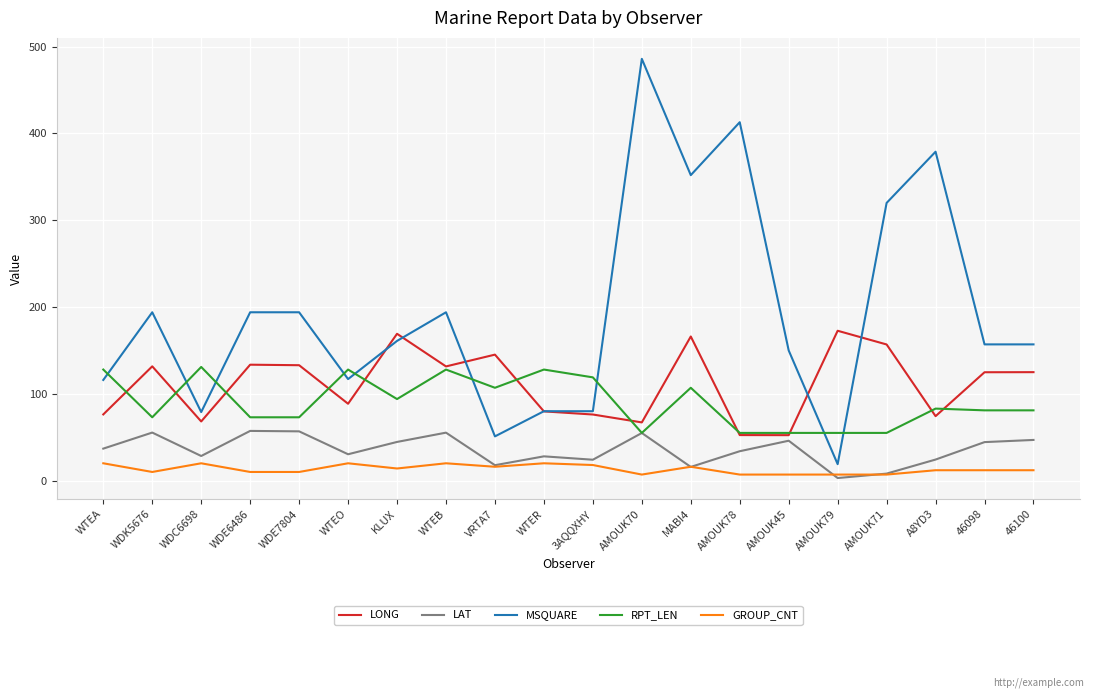

What is the spread (max minus min) of values at 3AQQXHY?

101.0